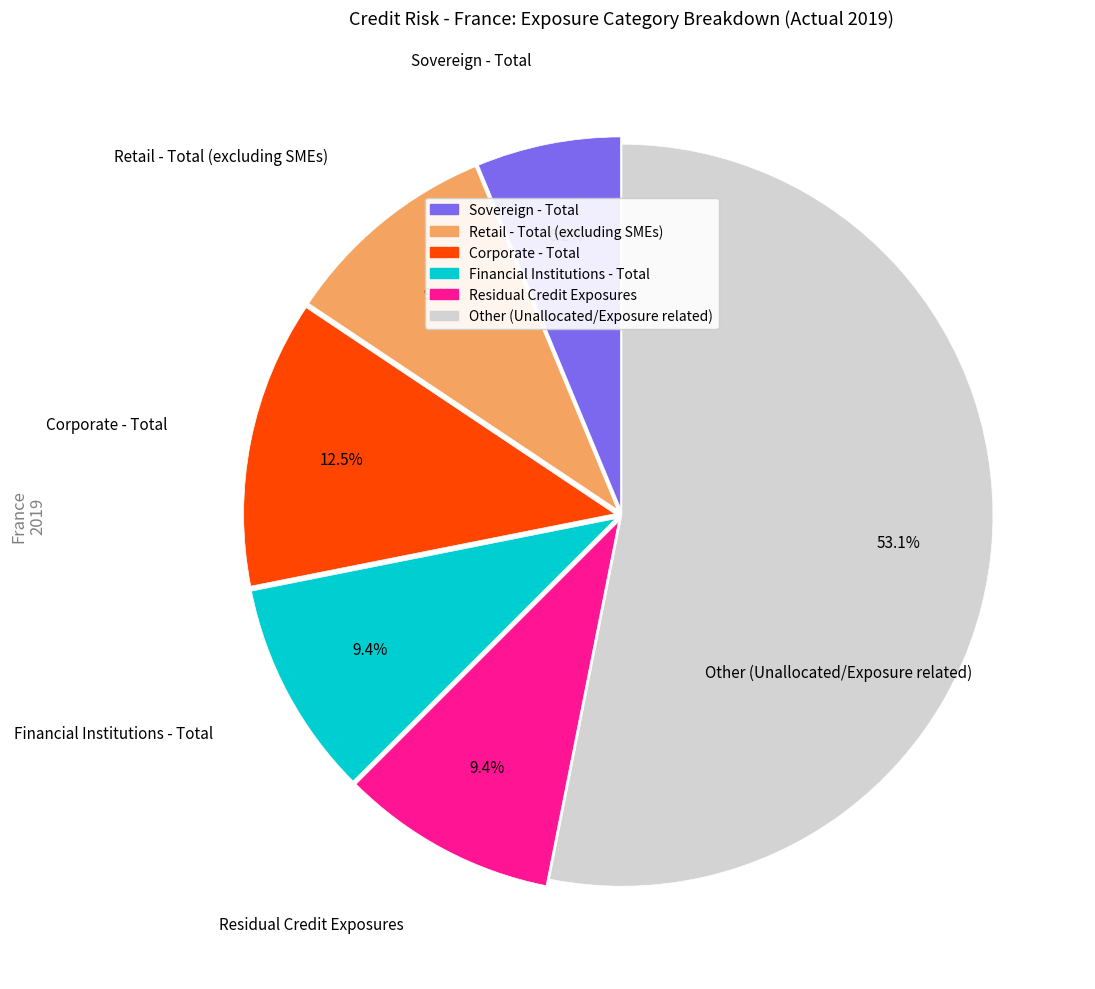

Approximately how many times larger is the value at Retail - Total (excluding SMEs) compared to Residual Credit Exposures?

1.0